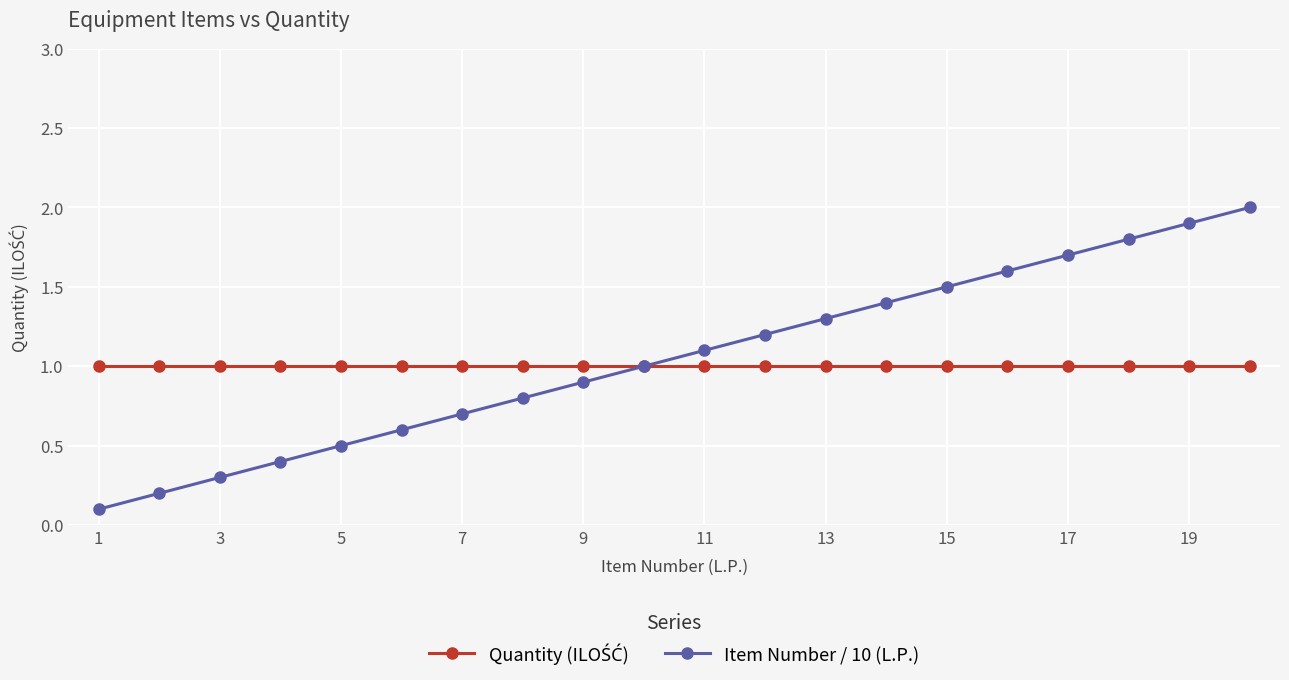

Which series has the largest range (max minus min)?

Item Number / 10 (L.P.)